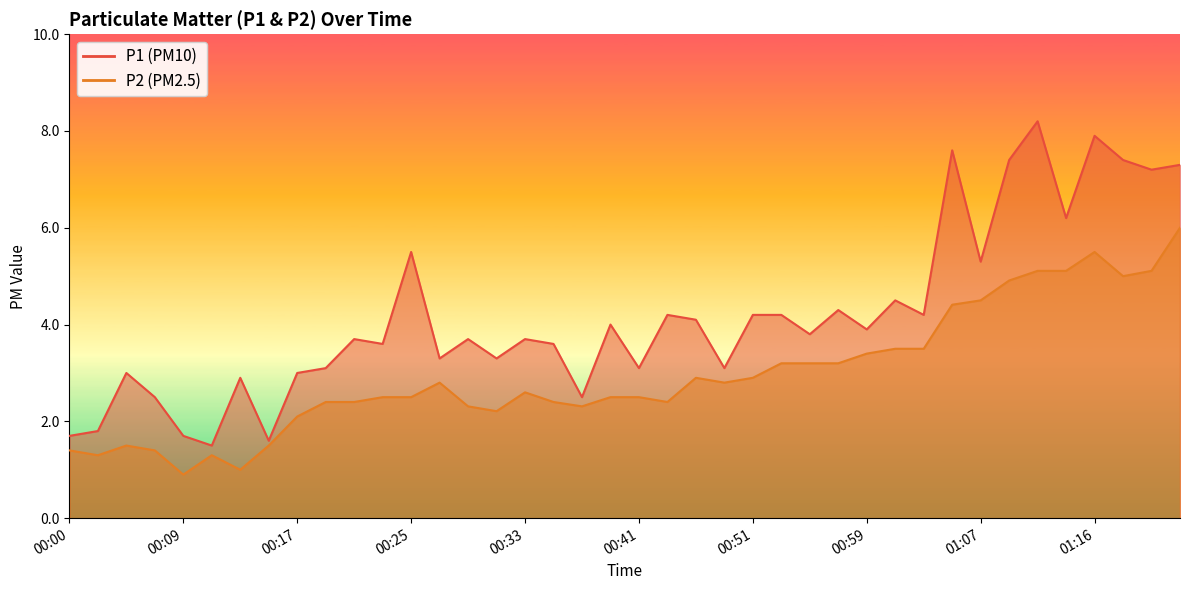

What is the highest value of the P2 series?

6.0